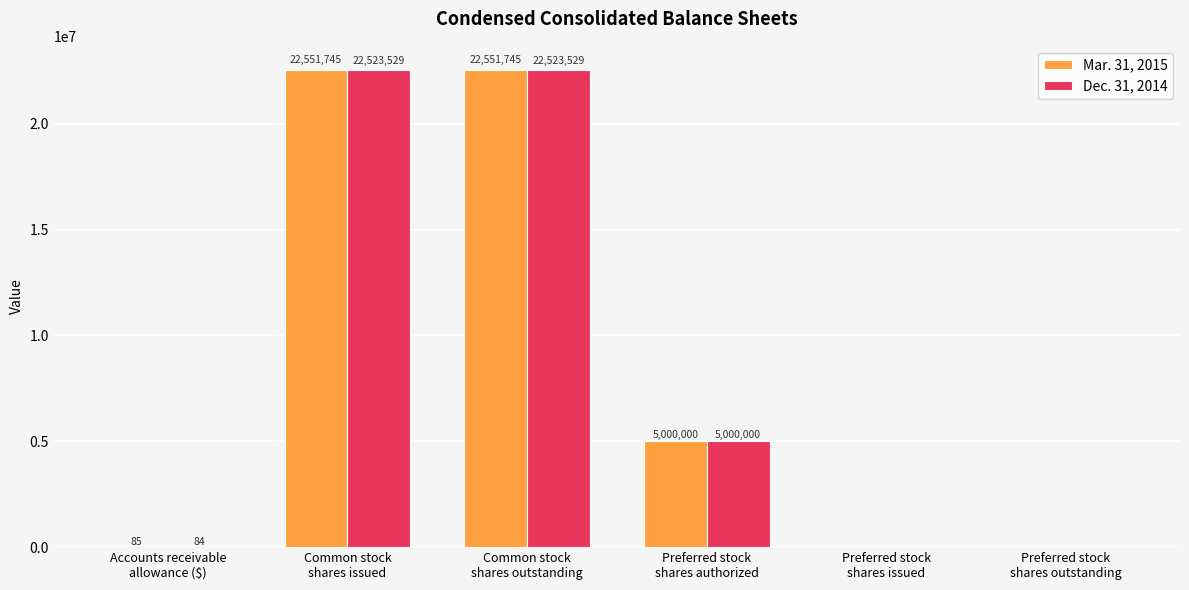

Reading left to right, transcribe all the data shown in this chart.

Mar. 31, 2015: 85	22551745	22551745	5000000	0	0
Dec. 31, 2014: 84	22523529	22523529	5000000	0	0